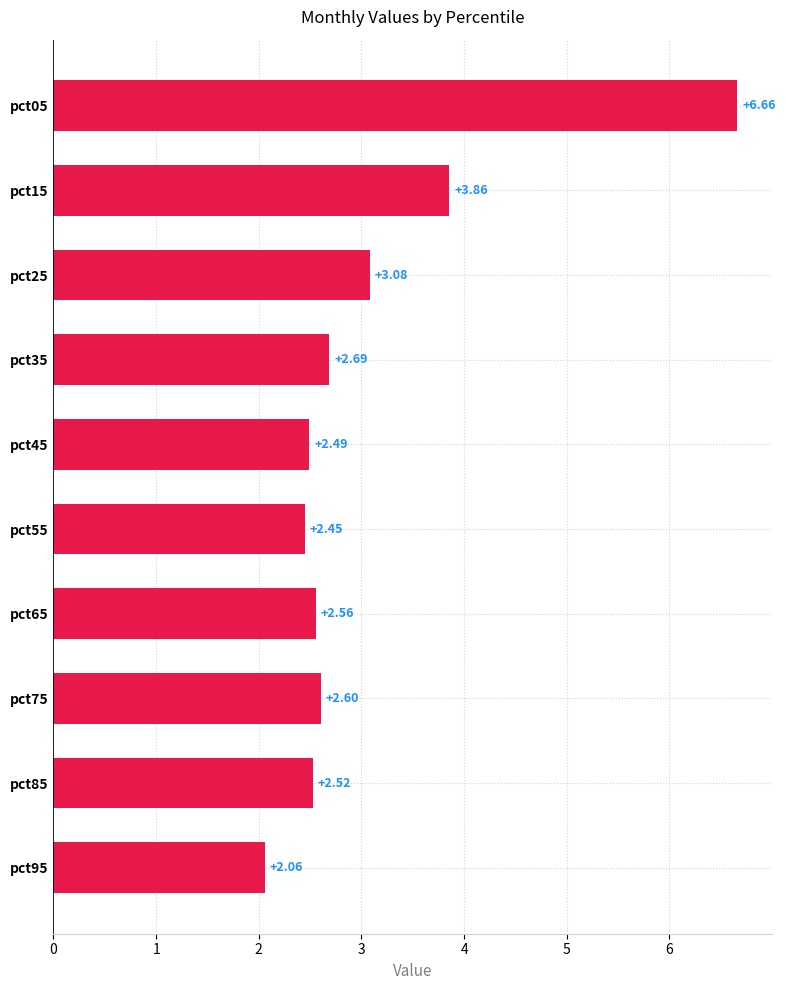

What is the difference between the maximum and second lowest values?

4.2